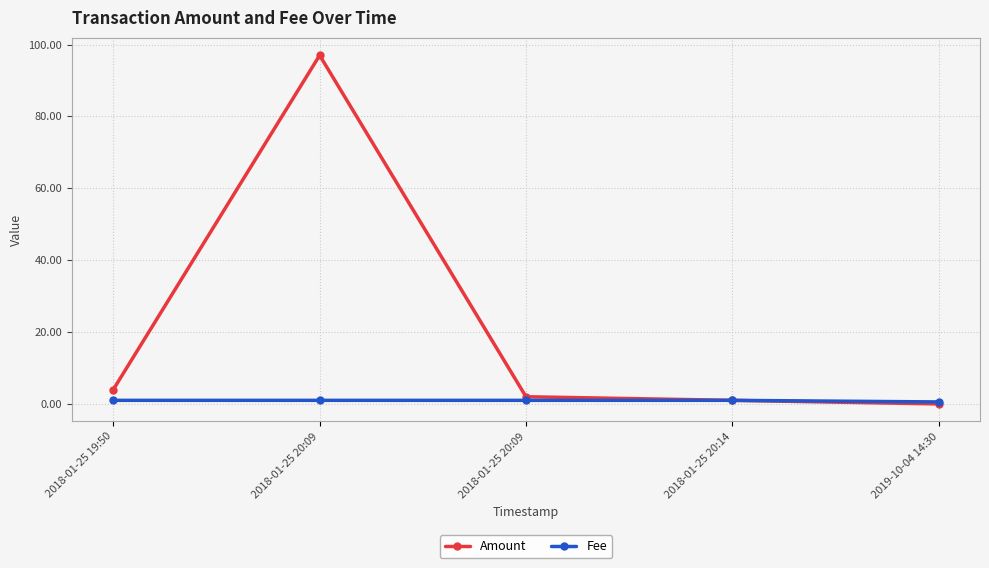

List the series in order of their peak value, highest first.

Amount, Fee